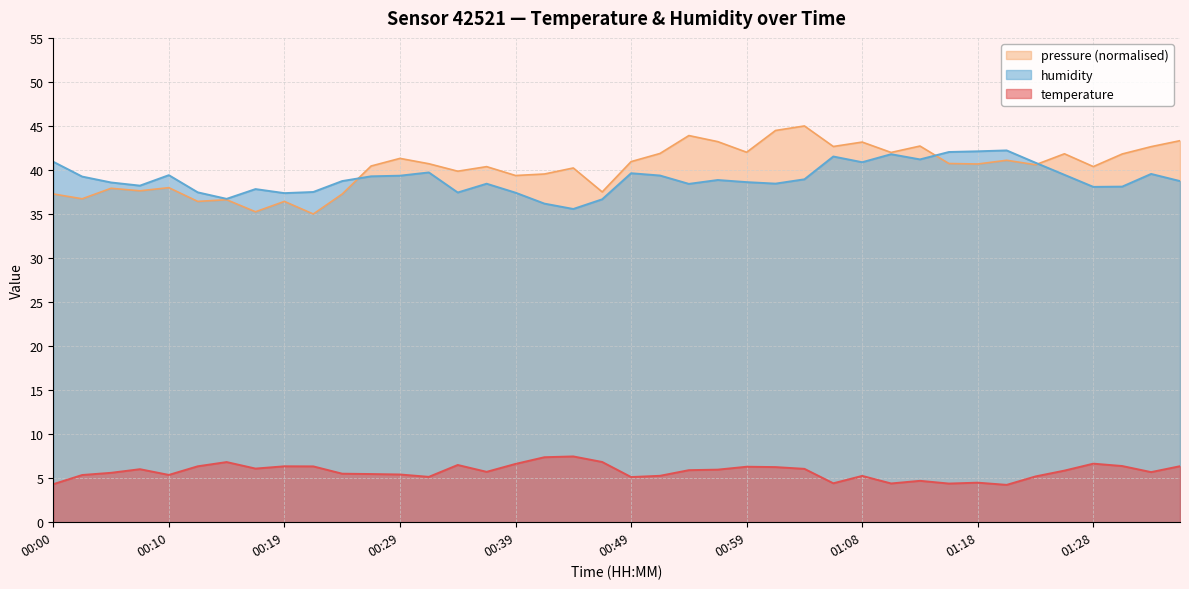

True or false: humidity and temperature intersect in this chart.

False